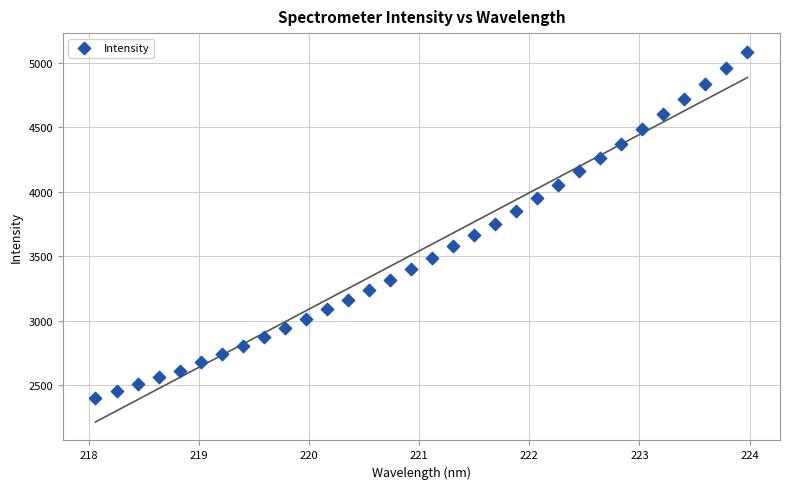

What is the range of Y values (max minus min)?

2686.4